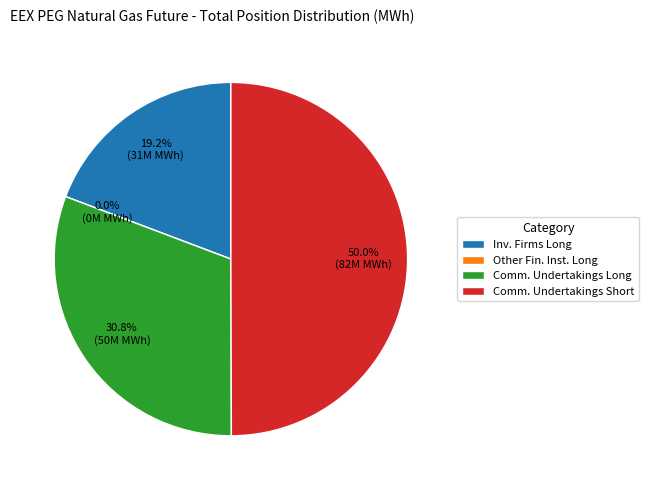

What is the change in value from Investment Firms or credit institutions (Long) to Commercial Undertakings (Long)?

+19049056